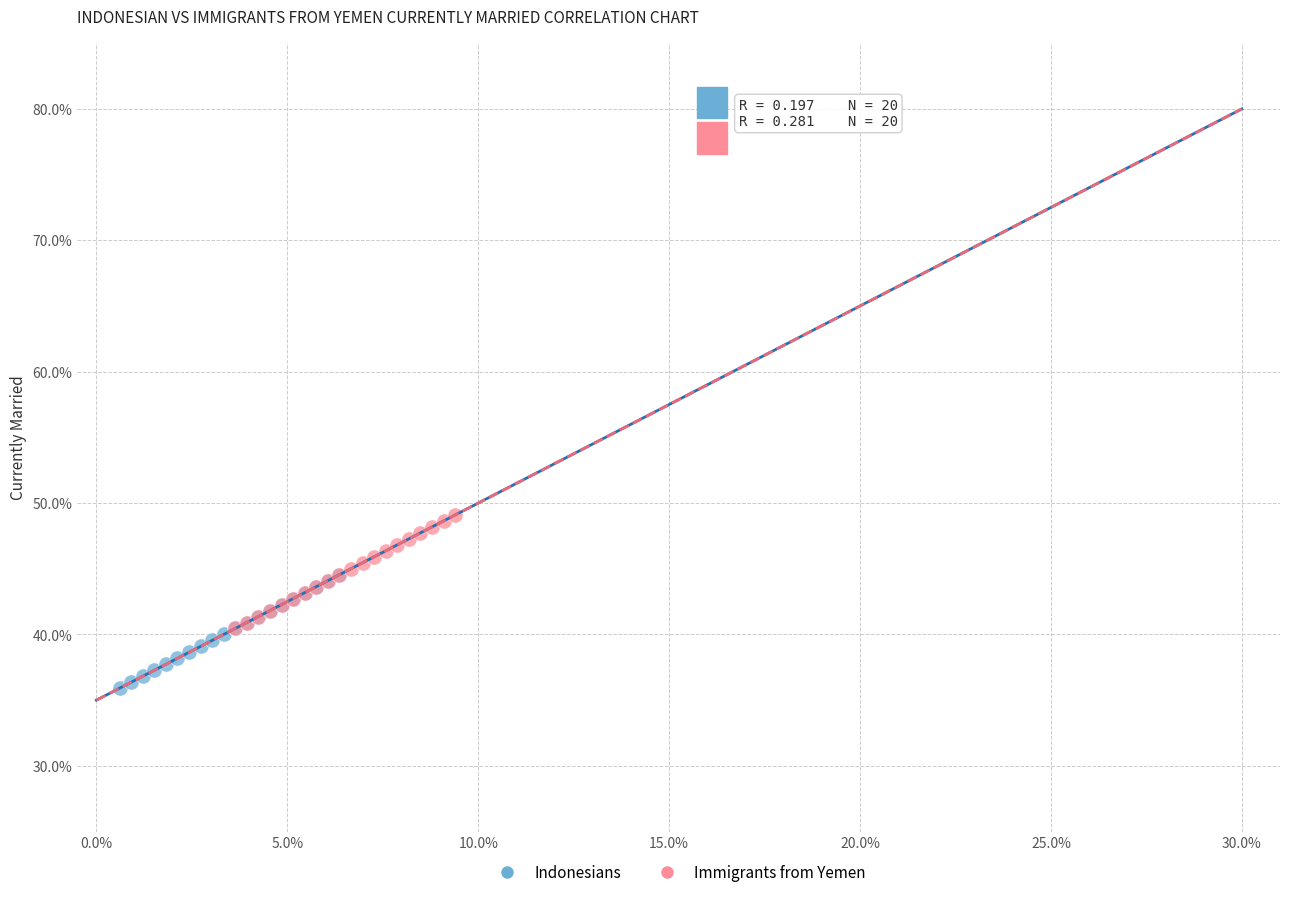

Which series reaches the minimum Y coordinate?

Indonesians